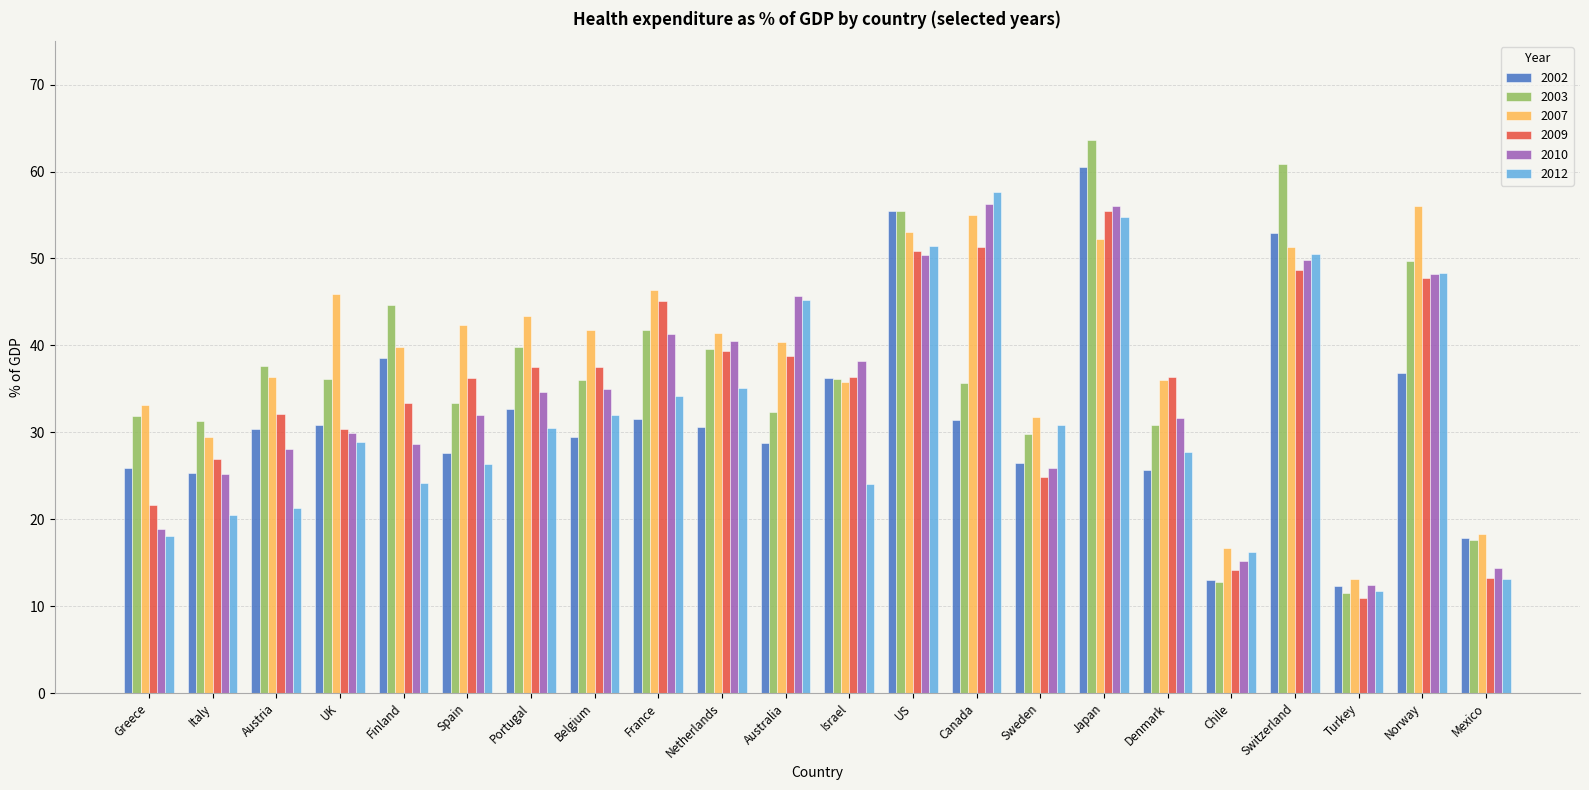

What is the sum of the 2003 values at Greece and Mexico?

49.5